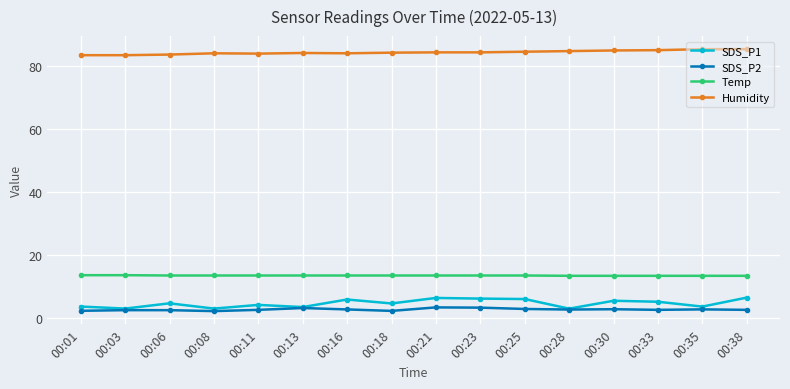

Count the number of data series in this chart.

4